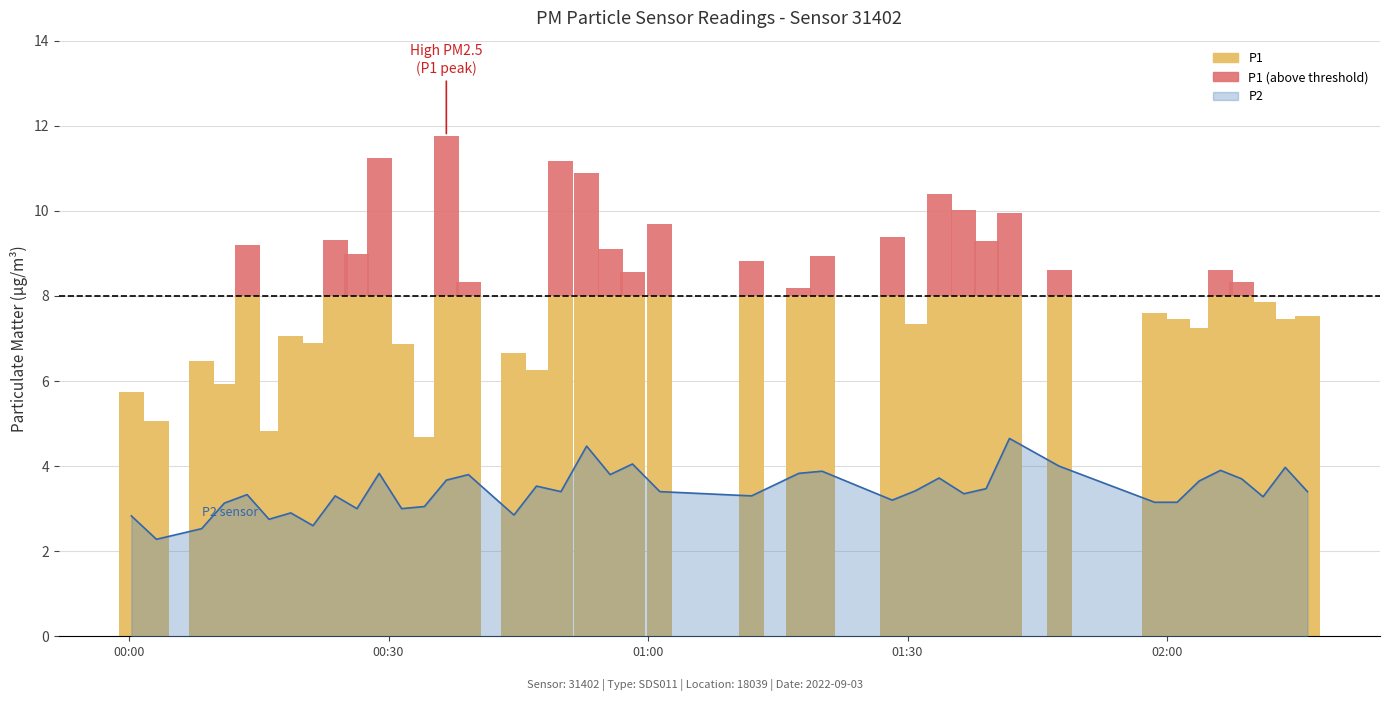

Reading right to left, list all the values displayed in this chart.

3.4	4.0	3.3	3.7	3.9	3.6	3.1	3.1	4.0	4.7	3.5	3.4	3.7	3.4	3.2	3.9	3.8	3.3	3.4	4.0	3.8	4.5	3.4	3.5	2.9	3.8	3.7	3.0	3.0	3.8	3.0	3.3	2.6	2.9	2.8	3.3	3.1	2.5	2.3	2.8